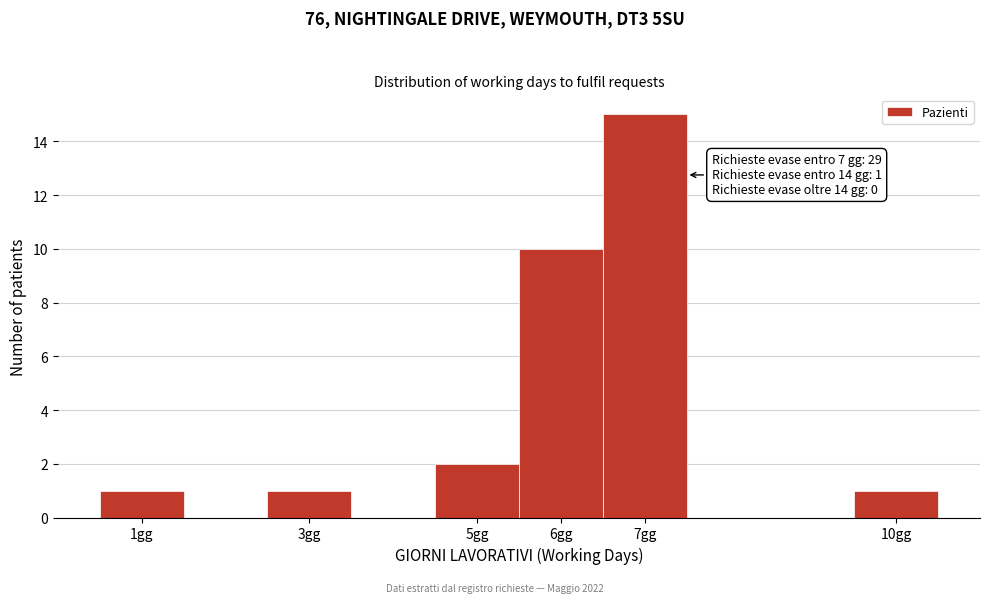

Which range on the x-axis has the tallest bar?

6.5 to 7.5